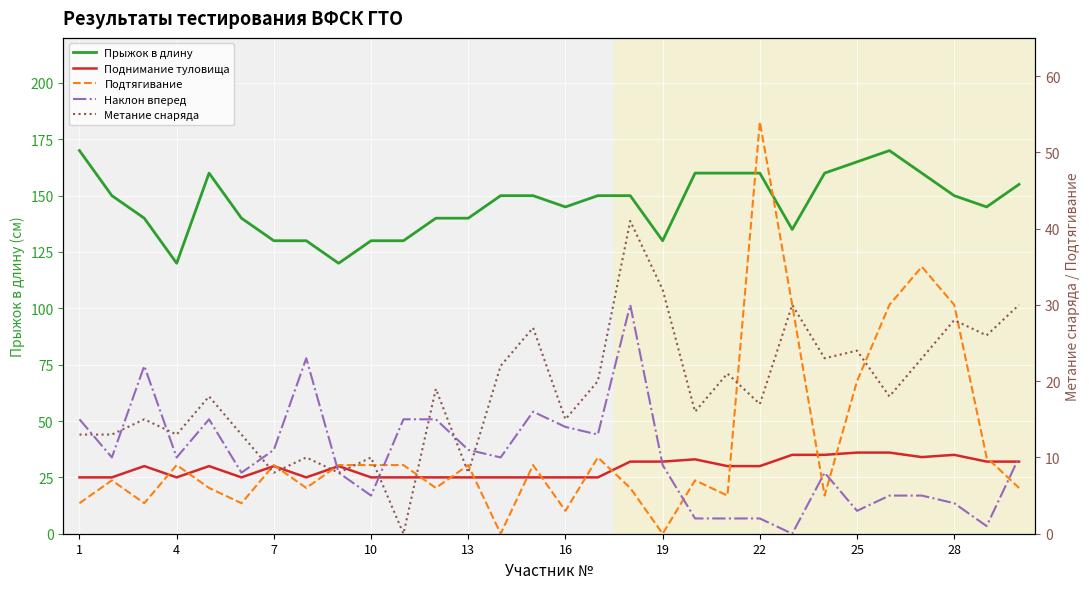

True or false: Поднимание туловища and Метание снаряда intersect in this chart.

True